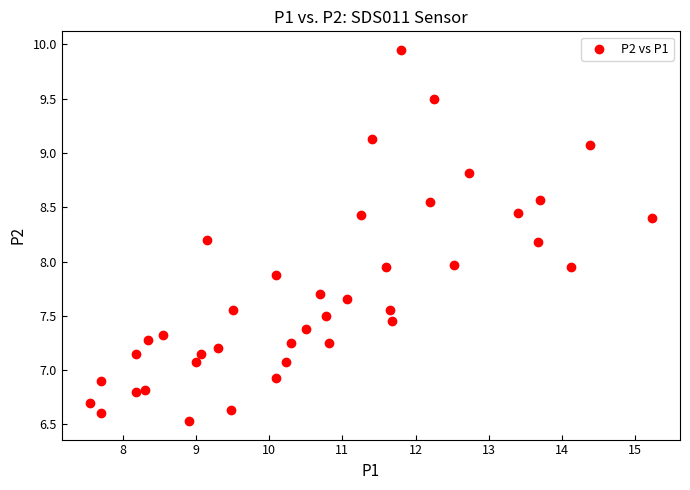

What is the range of Y values (max minus min)?

3.4